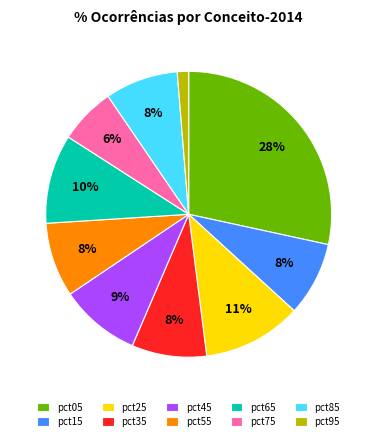

The pct05 slice represents 34% of the pie. True or false?

False